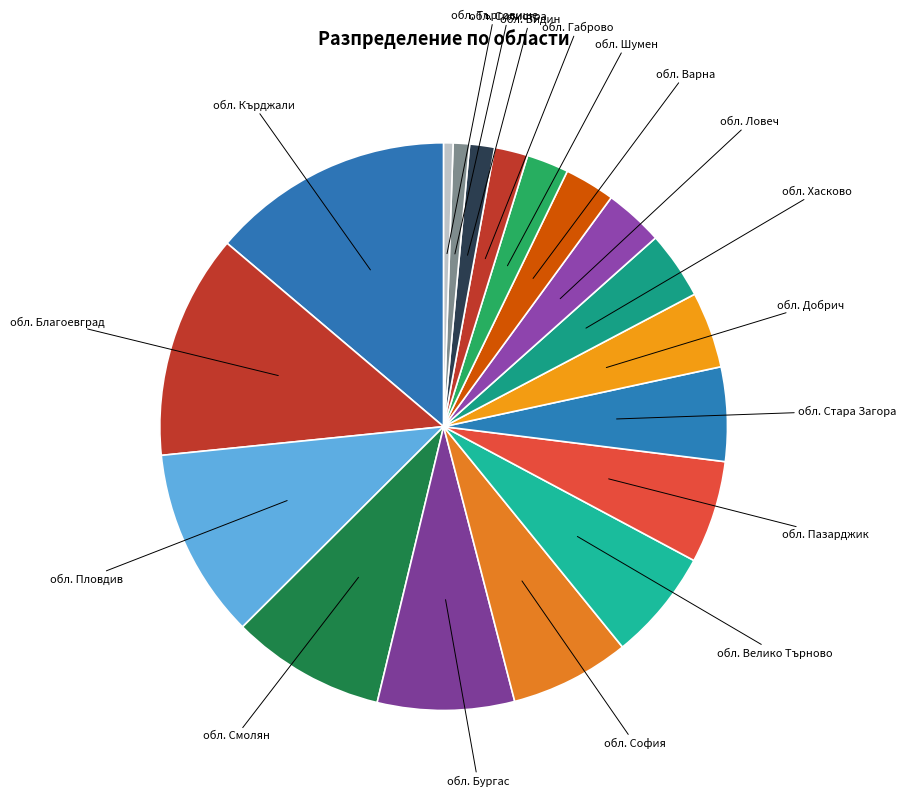

Which category has the biggest portion of the pie?

обл. Кърджали